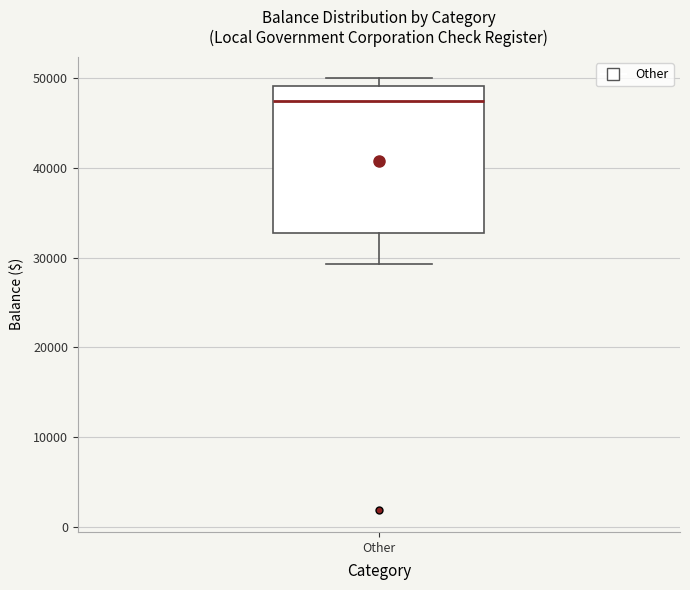

Where is the upper edge of the box for Other on the y-axis? The values are not printed on the chart, so give them approximately, as read against the axis.

49000